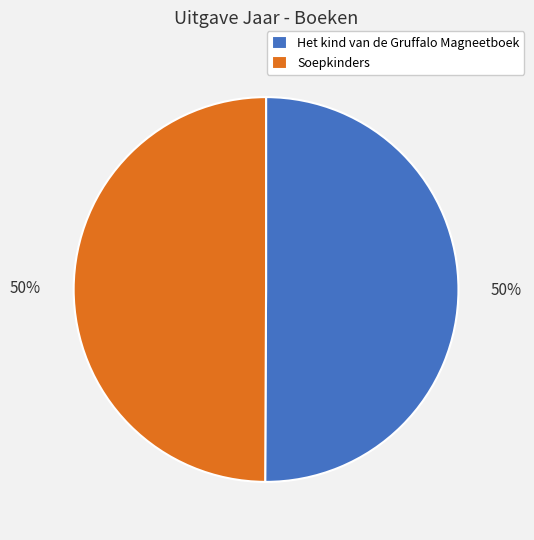

To the nearest percent, what is the average slice percentage?

50%